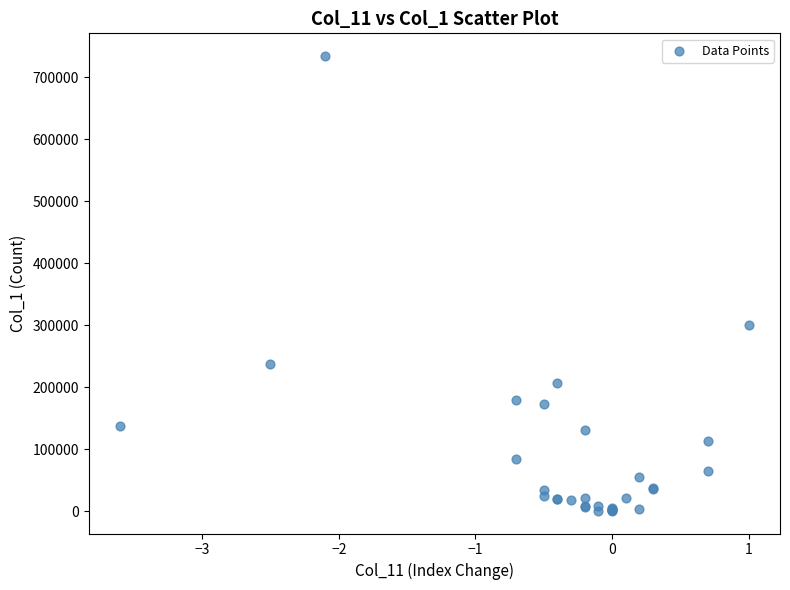

What Y value in the scatter plot is closest to 367149?

300640